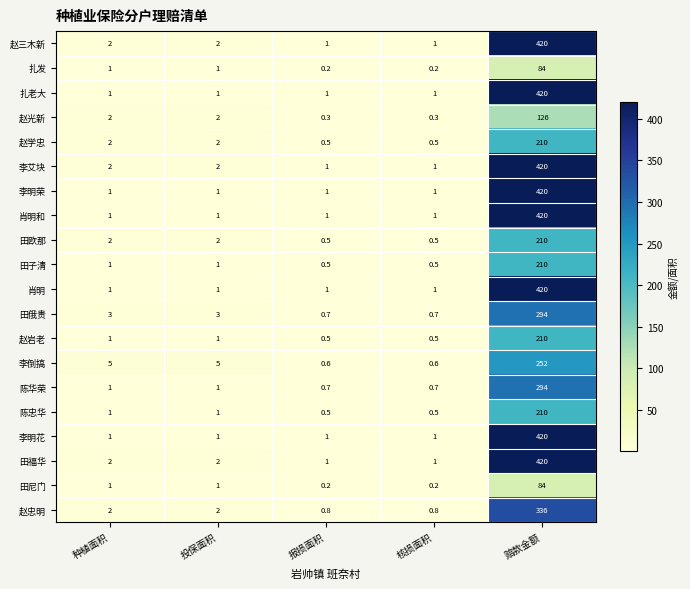

Count the number of data series in this chart.

20